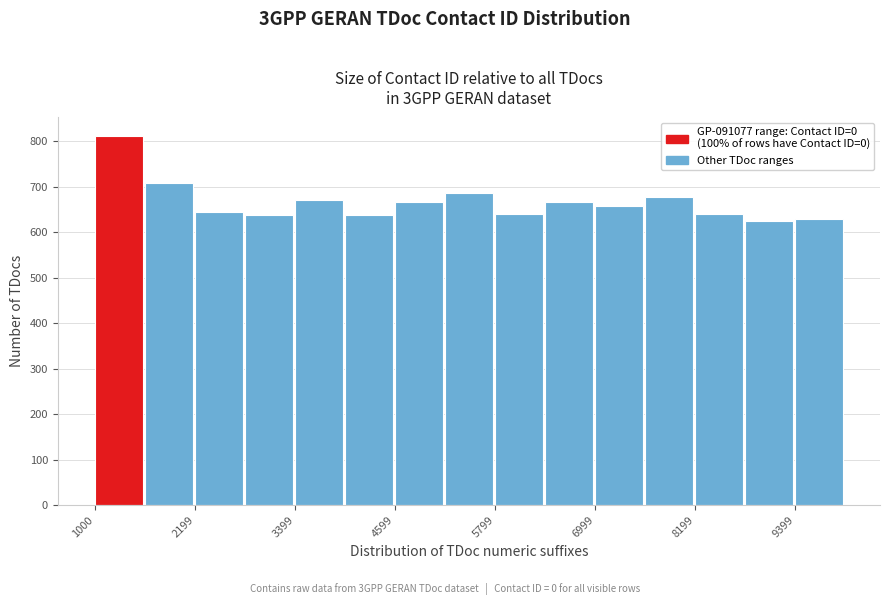

Around what value on the x-axis is the tallest bar? Give the approximate position of its centre, as read against the axis.

1200